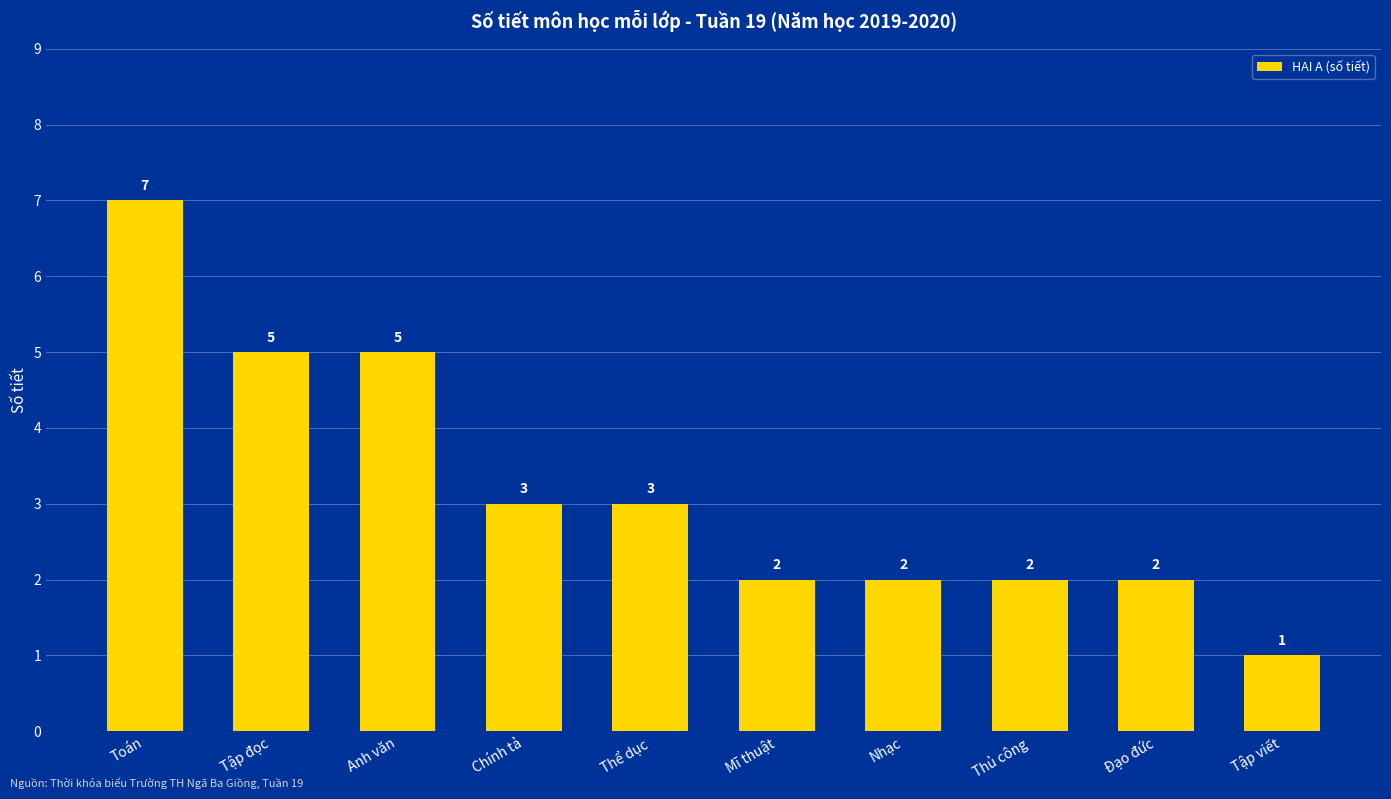

Reading right to left, list all the values displayed in this chart.

1	2	2	2	2	3	3	5	5	7